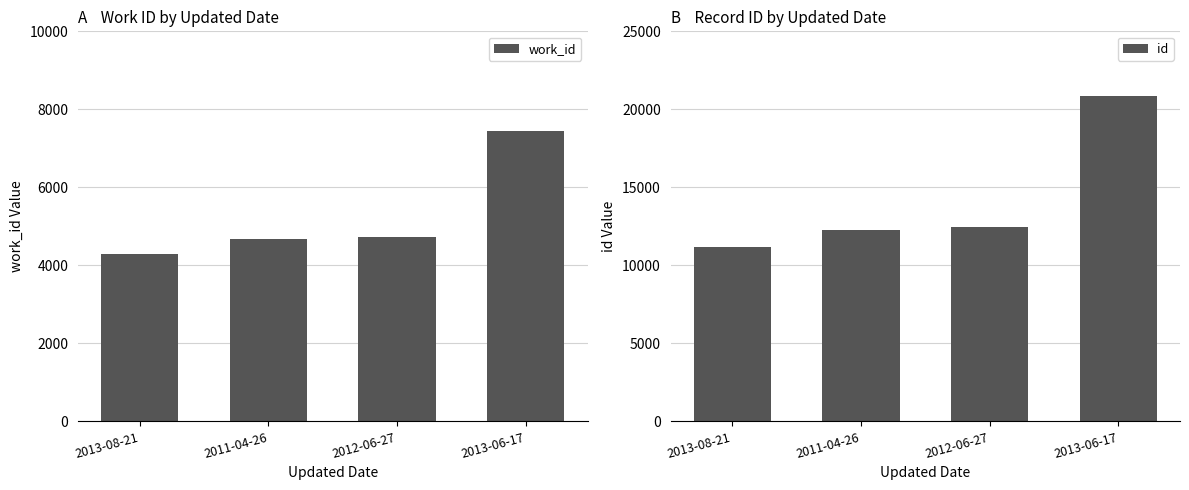

Between 2011-04-26 and 2013-06-17, which series saw the biggest shift?

id